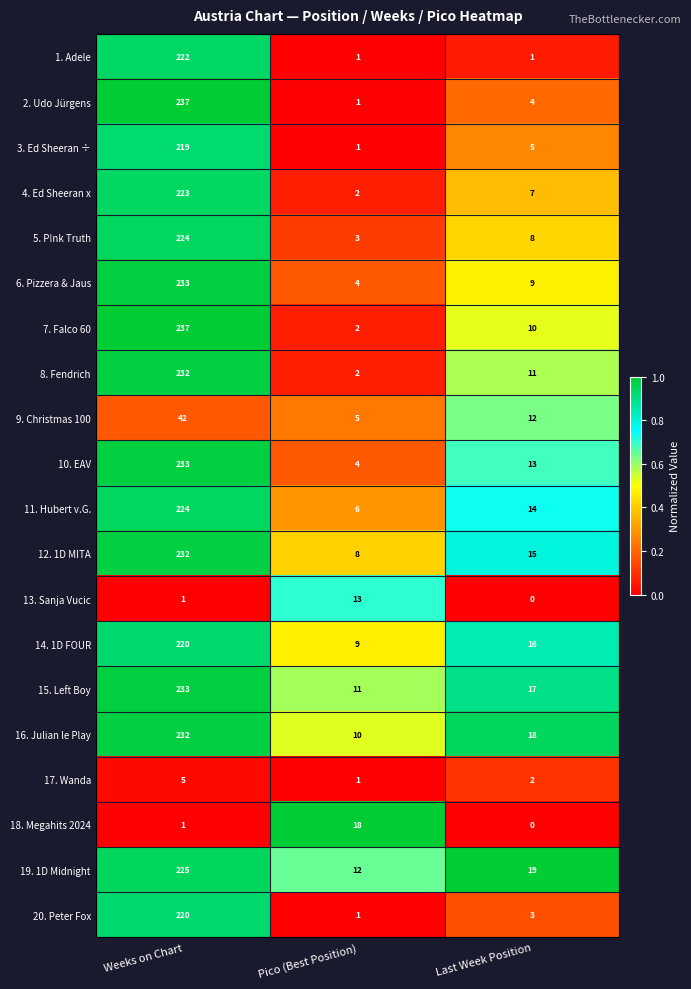

What is the sum of the 19. 1D Midnight values at Pico (Best Position) and Last Week Position?

31